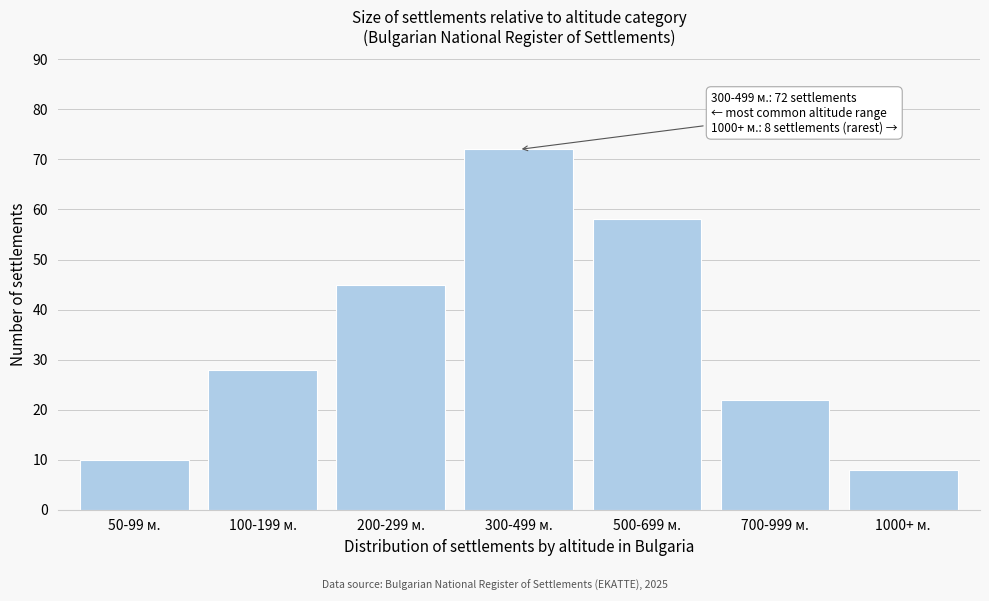

Reading left to right, what are all the values shown in this chart?

50-99 м.=10	100-199 м.=28	200-299 м.=45	300-499 м.=72	500-699 м.=58	700-999 м.=22	1000+ м.=8